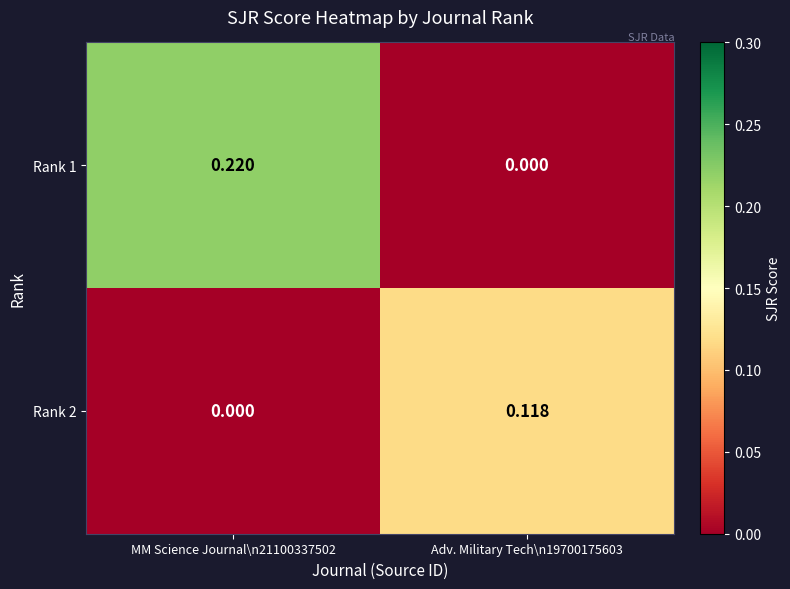

Rank the series by their average value, from highest to lowest.

Rank 1, Rank 2